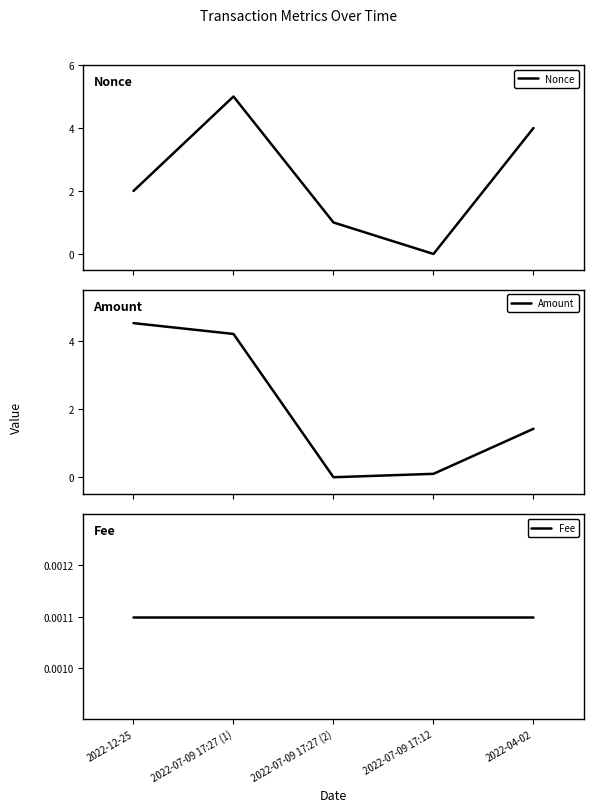

What is the difference between the highest and lowest values at 2022-07-09 17:27 (1)?

5.0